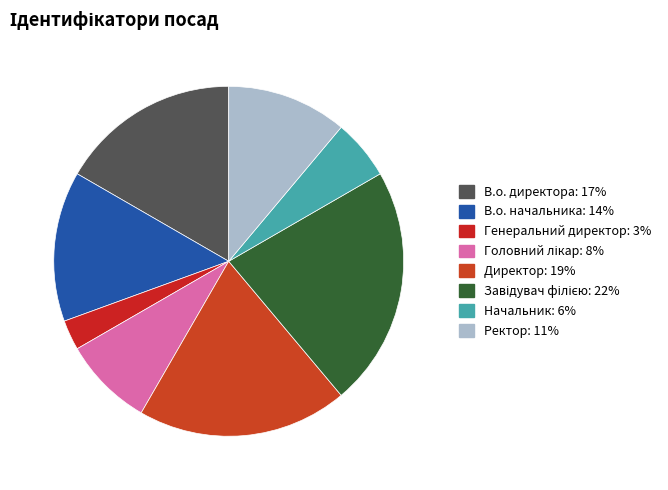

Combined, what portion of the pie is Директор and Ректор?

30.6%